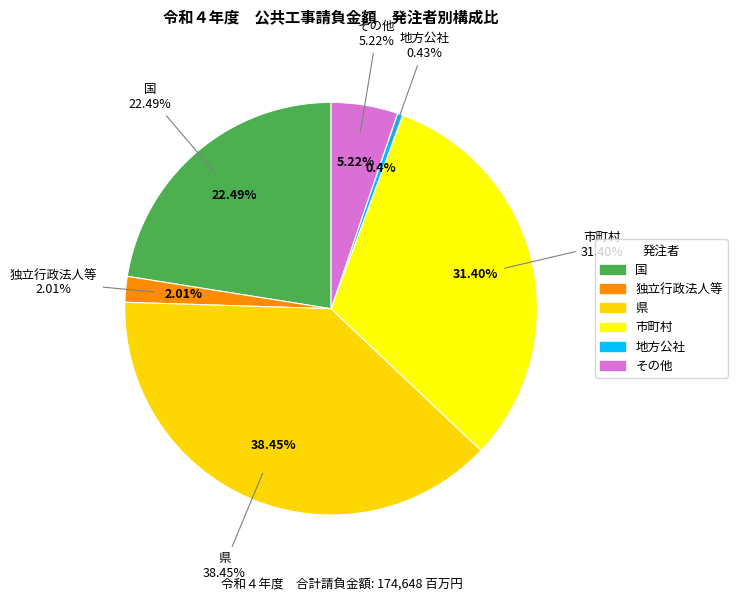

How many slices are in this pie chart?

6